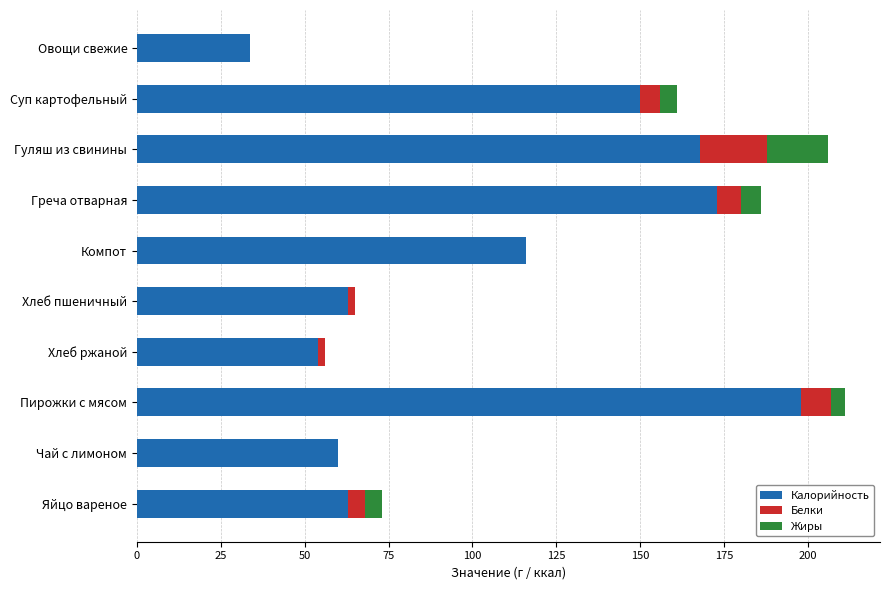

Is it true that Калорийность equals 63.0 at Яйцо вареное?

True